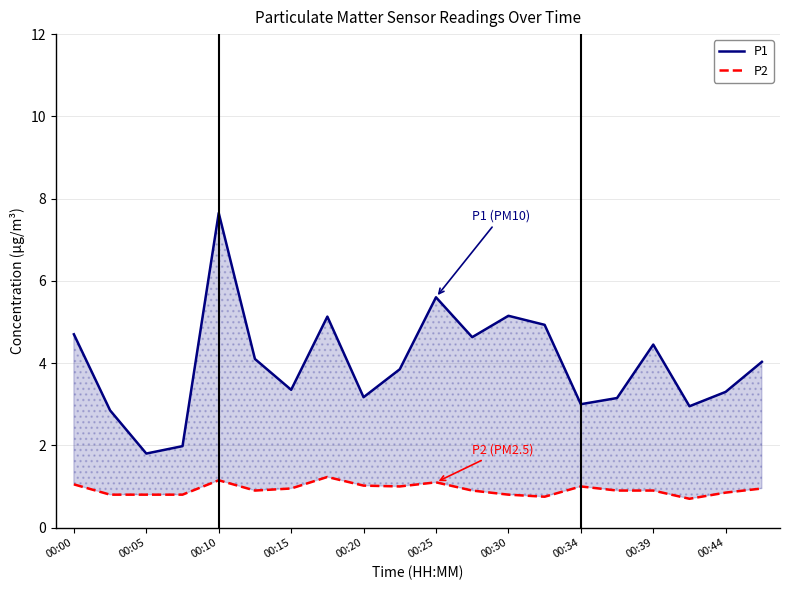

Count the number of data series in this chart.

2